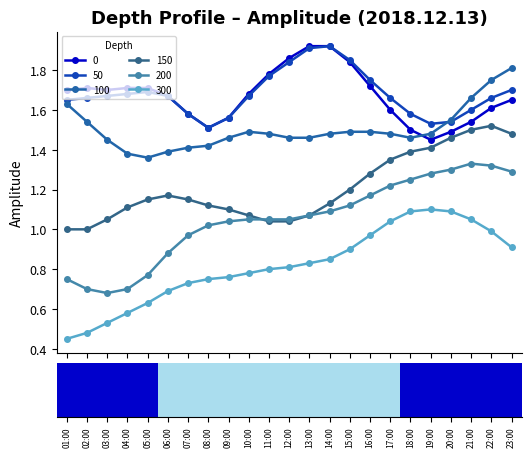

At how many categories does at least one series exceed 0?

23